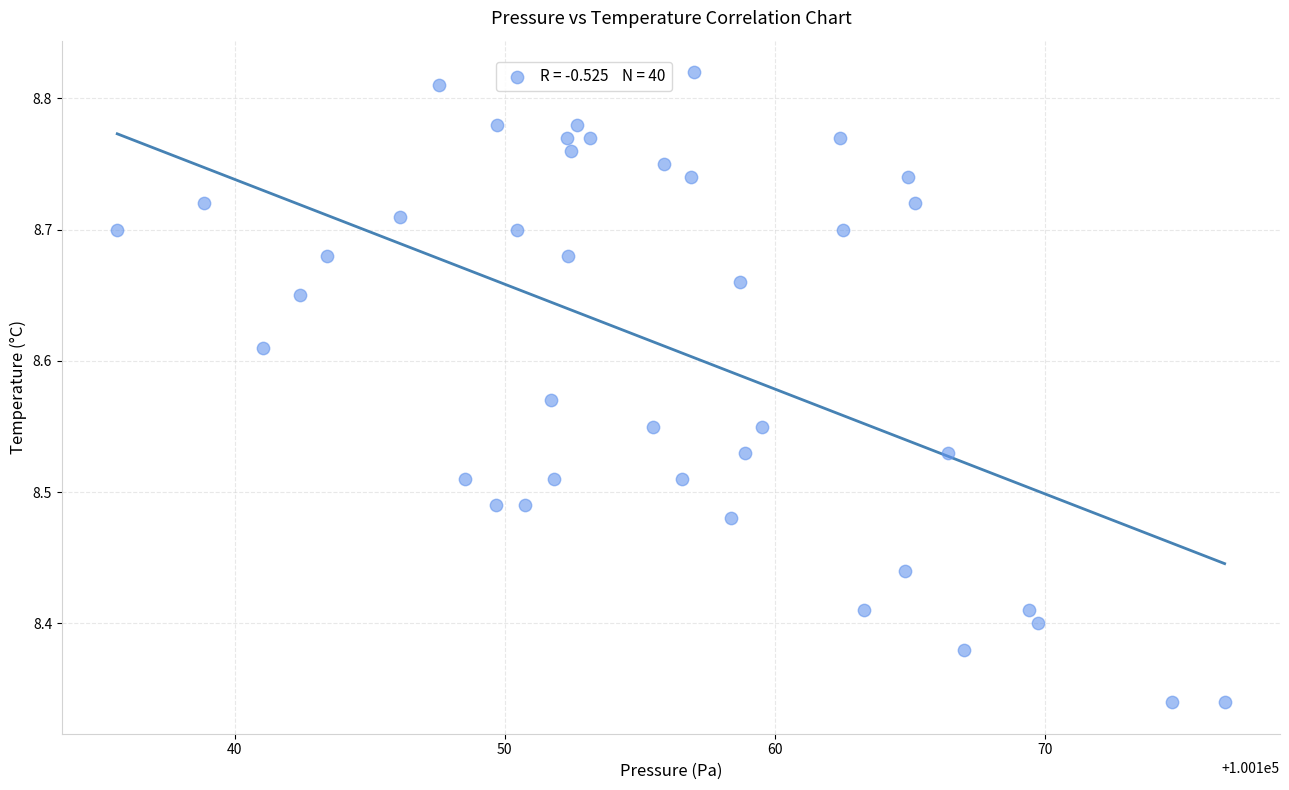

What is the range of X values (max minus min)?

41.0